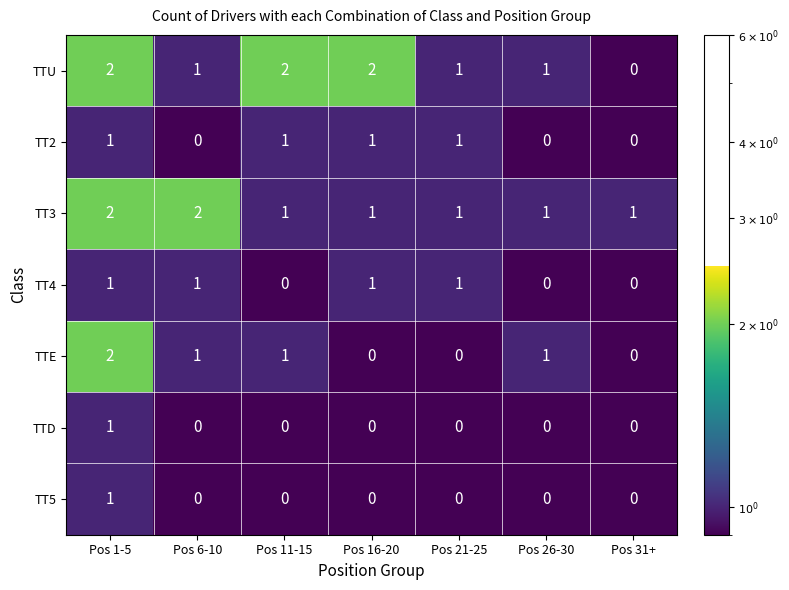

Where does the TTU series first go above 1?

Pos 1-5